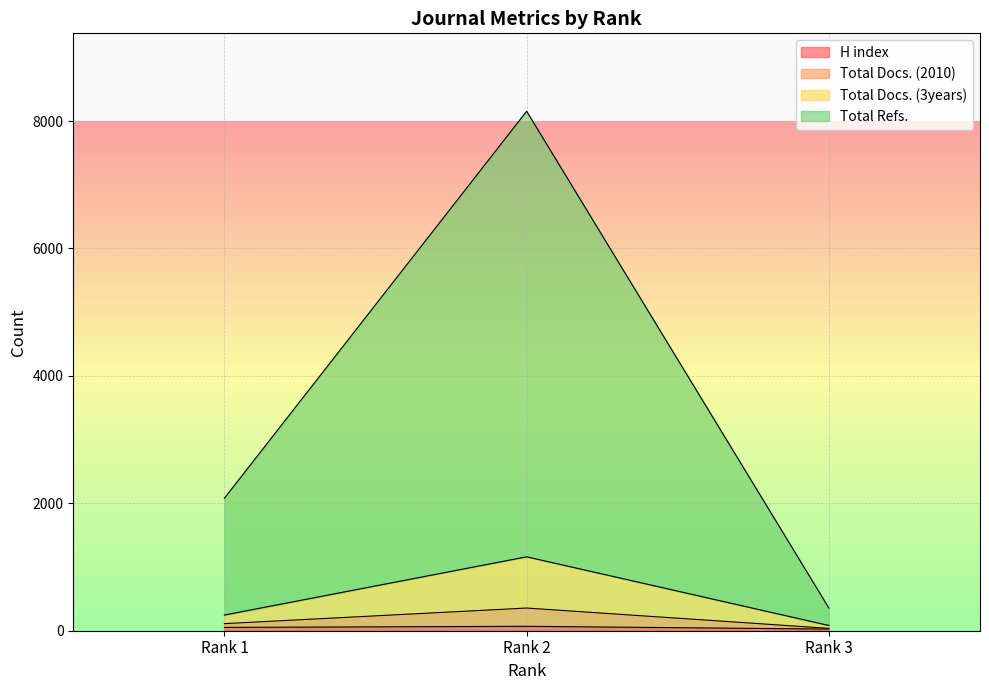

Does the chart display data point markers on the line(s)?

No